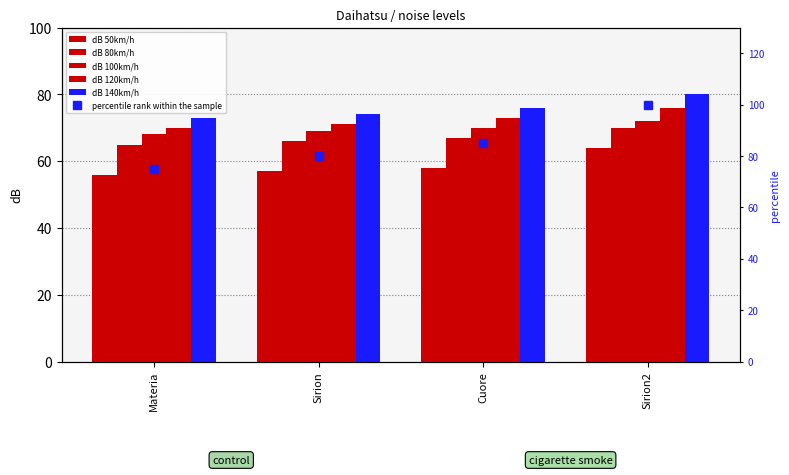

Rank the categories by dB 100km/h value from lowest to highest.

Materia, Sirion, Cuore, Sirion2